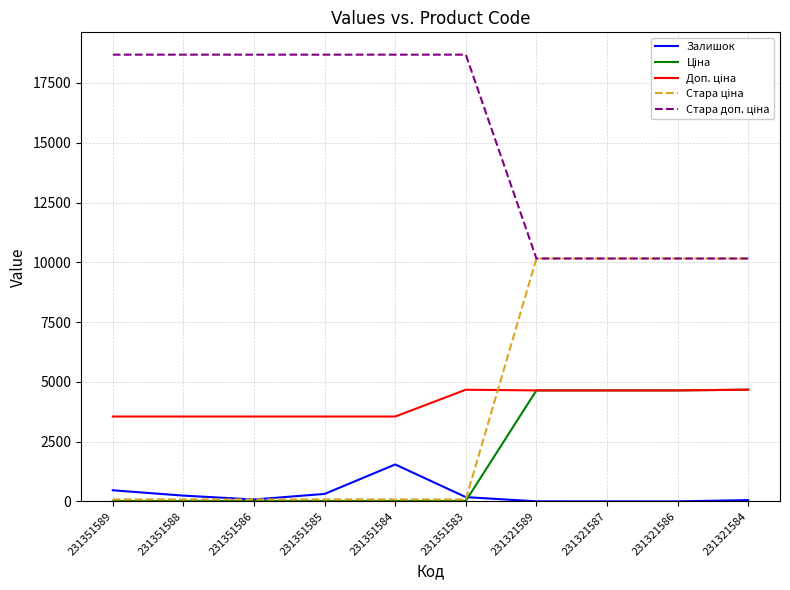

What is the maximum value shown in the chart?

18684.0